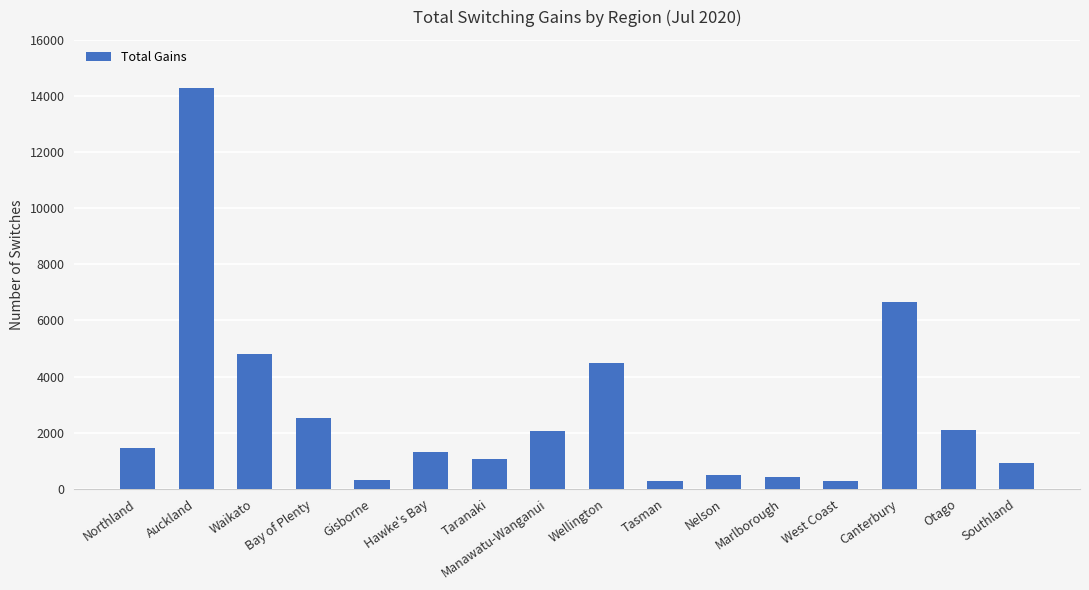

What is the maximum value shown in the chart?

14290